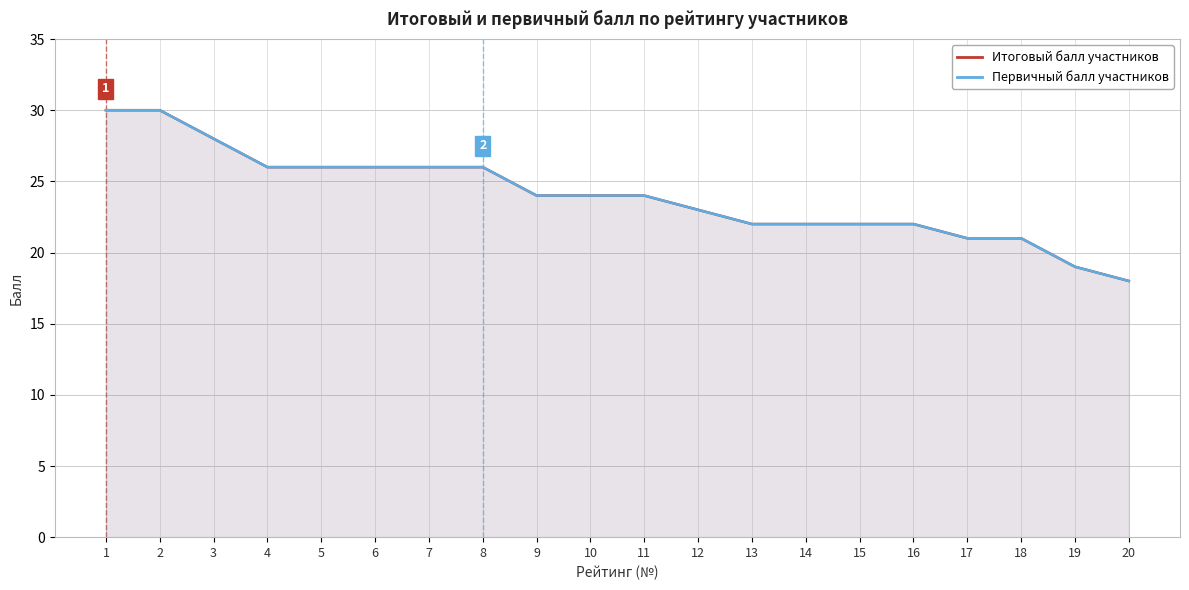

Reading right to left, extract all data points from this chart.

Итоговый балл: 18	19	21	21	22	22	22	22	23	24	24	24	26	26	26	26	26	28	30	30
Первичный балл: 18	19	21	21	22	22	22	22	23	24	24	24	26	26	26	26	26	28	30	30